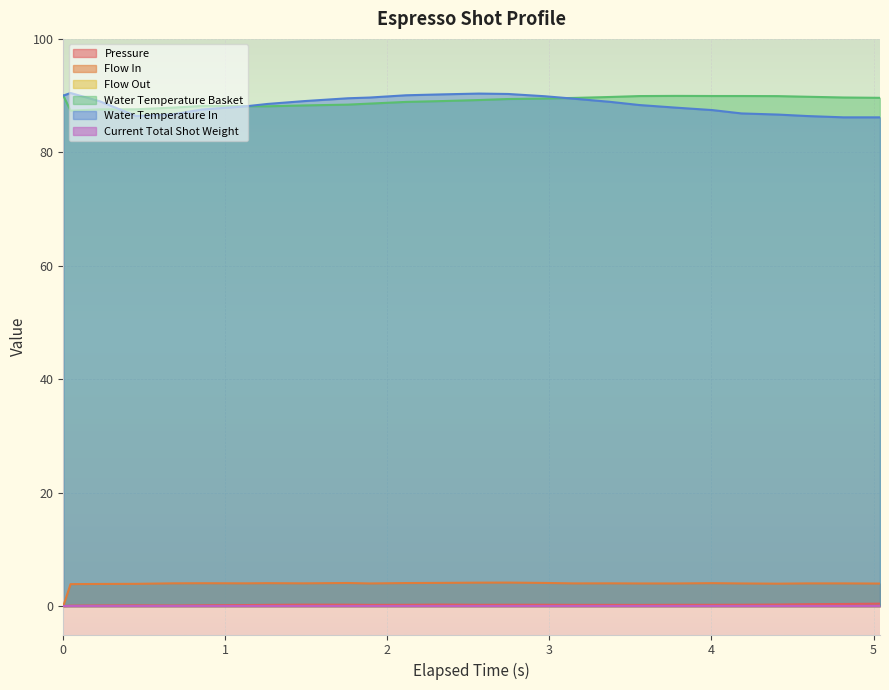

Does the chart display data point markers on the line(s)?

No